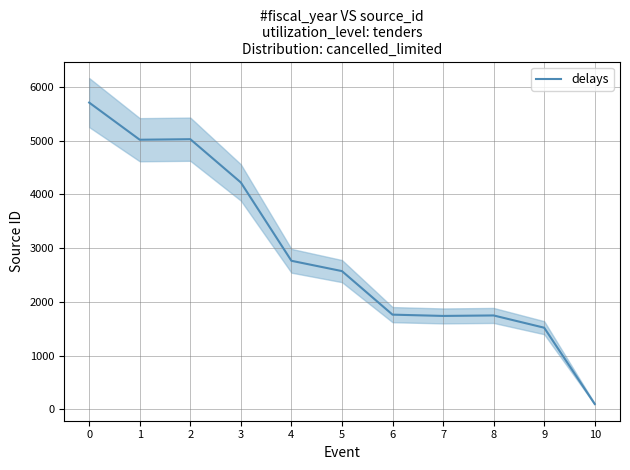

How many data points are above 2571?

5